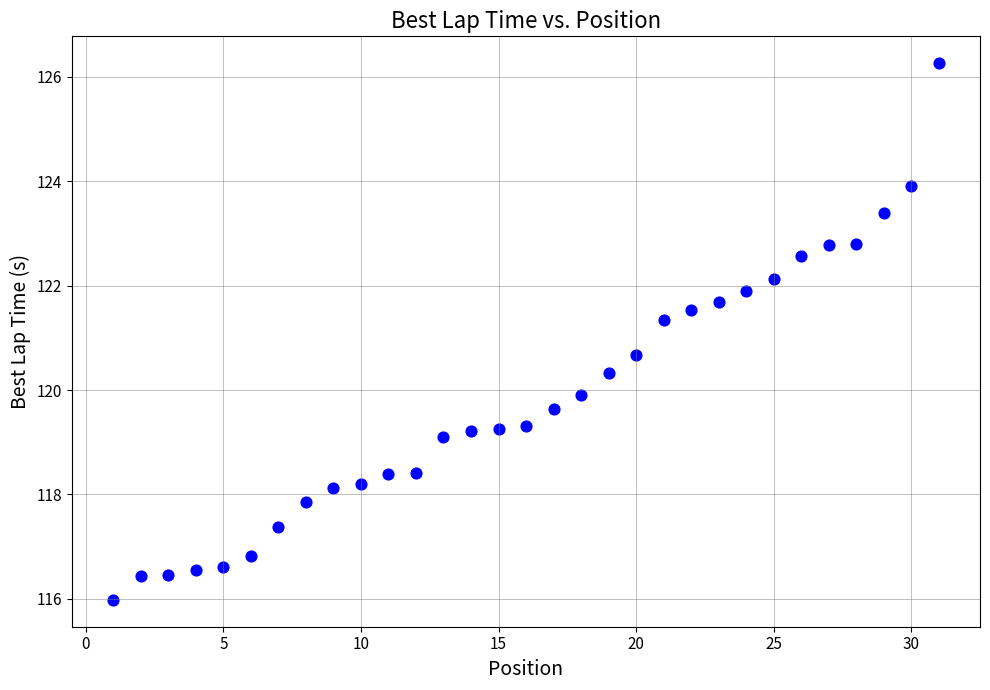

What is the range of Y values (max minus min)?

10.3